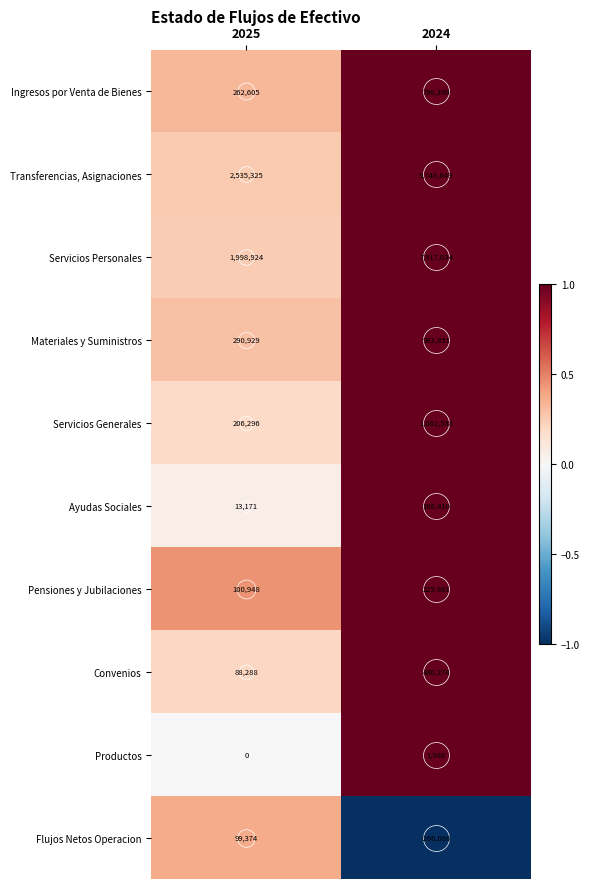

How many data points does each series have?

2